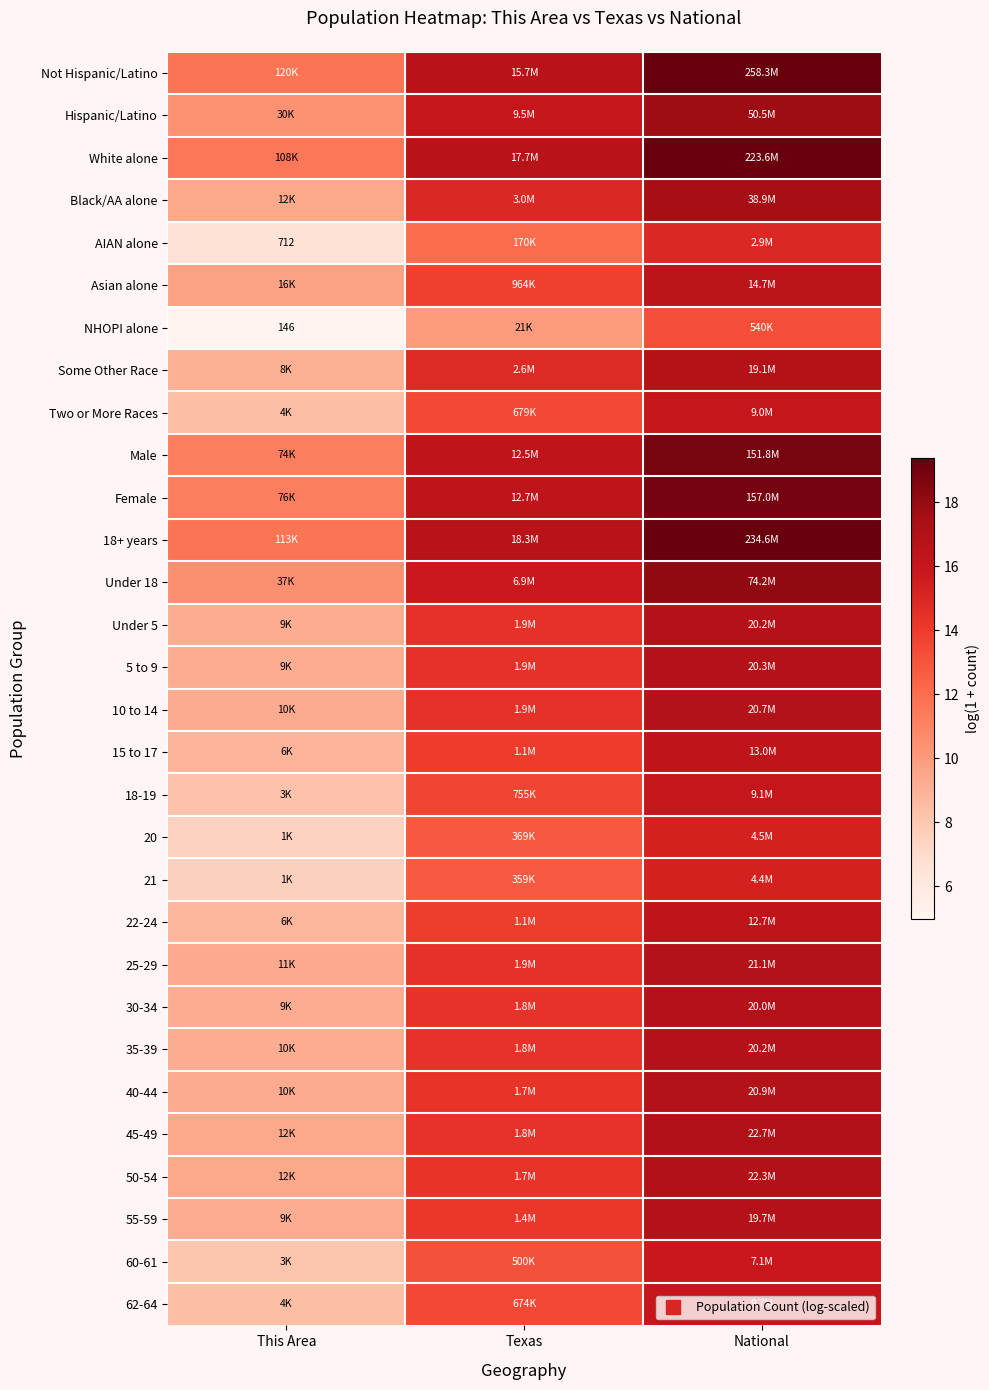

True or false: AIAN alone has a value of 16.0 at Texas.

False